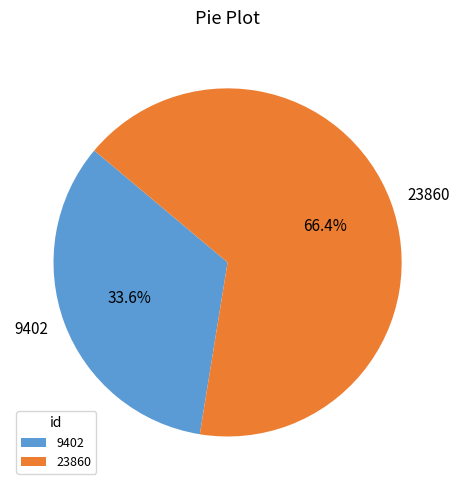

Which has a higher value, 9402 or 23860?

23860